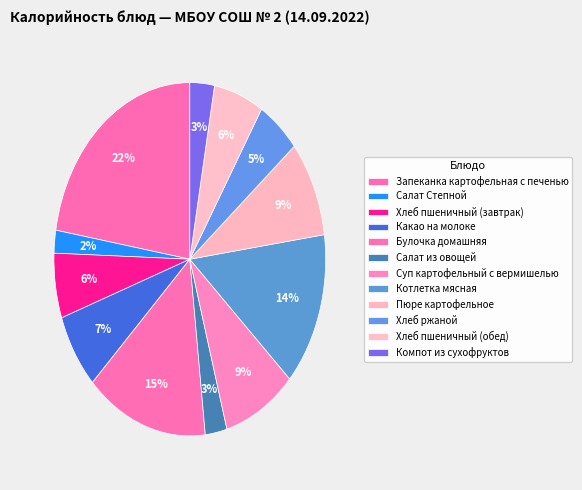

Is there a majority slice in this chart?

No